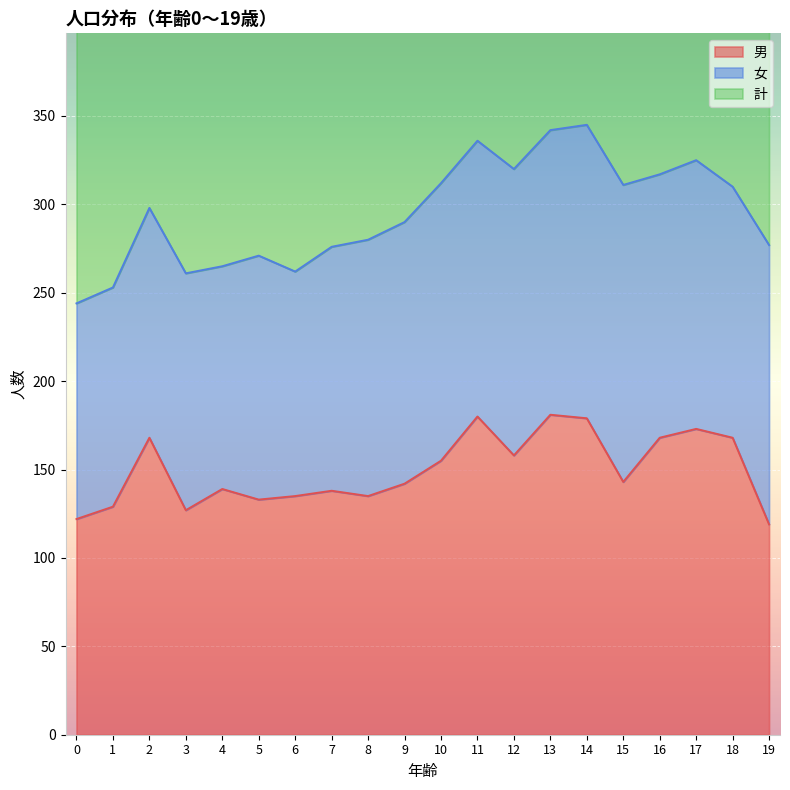

Reading right to left, list all the values displayed in this chart.

男: 119	168	173	168	143	179	181	158	180	155	142	135	138	135	133	139	127	168	129	122
計: 277	310	325	317	311	345	342	320	336	312	290	280	276	262	271	265	261	298	253	244